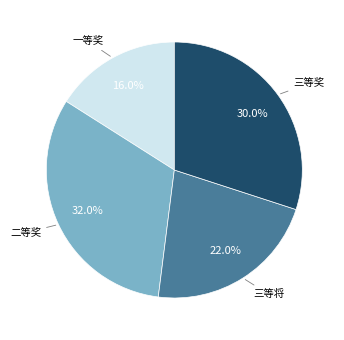

Is there a majority slice in this chart?

No